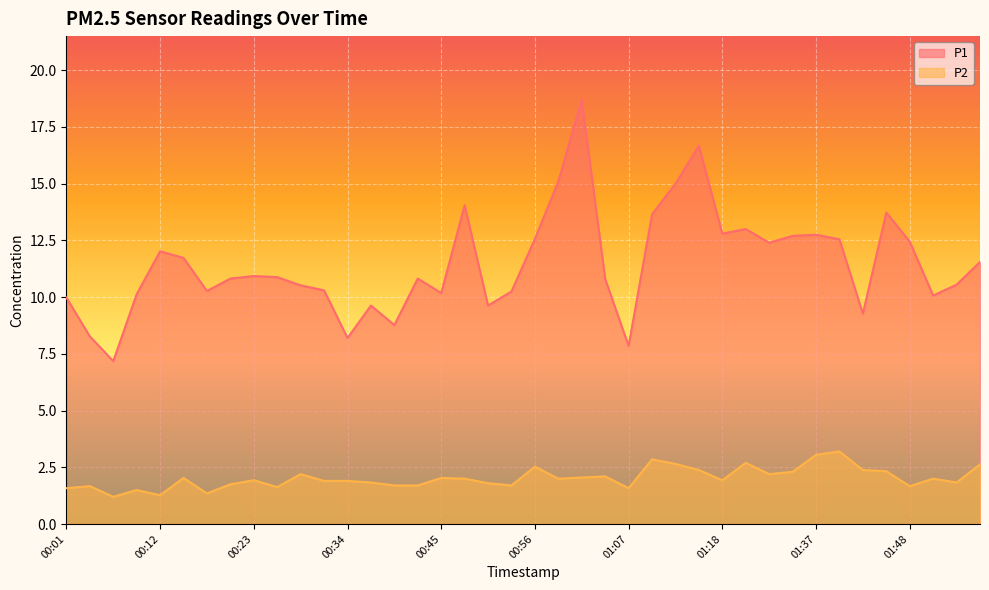

List the series in order of their peak value, lowest first.

P2, P1